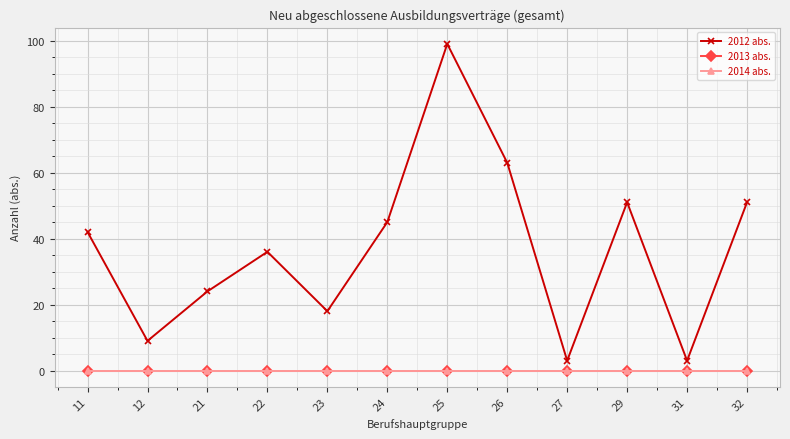

True or false: 2013 abs. has more than 0 interior local peaks.

False